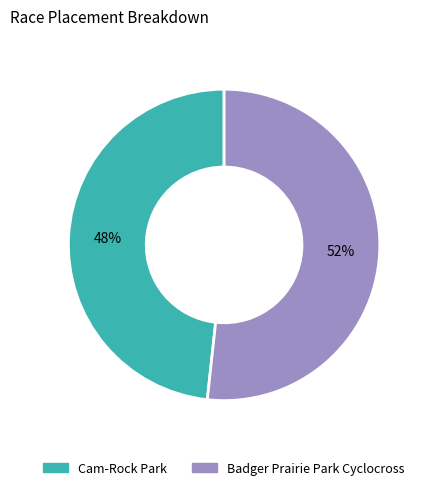

Which has a higher value, Cam-Rock Park or Badger Prairie Park Cyclocross?

Badger Prairie Park Cyclocross